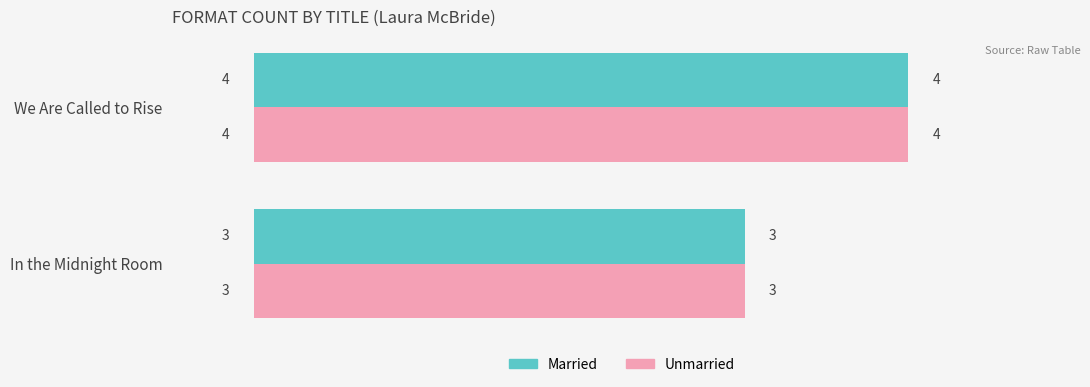

What is the maximum value for Married?

4